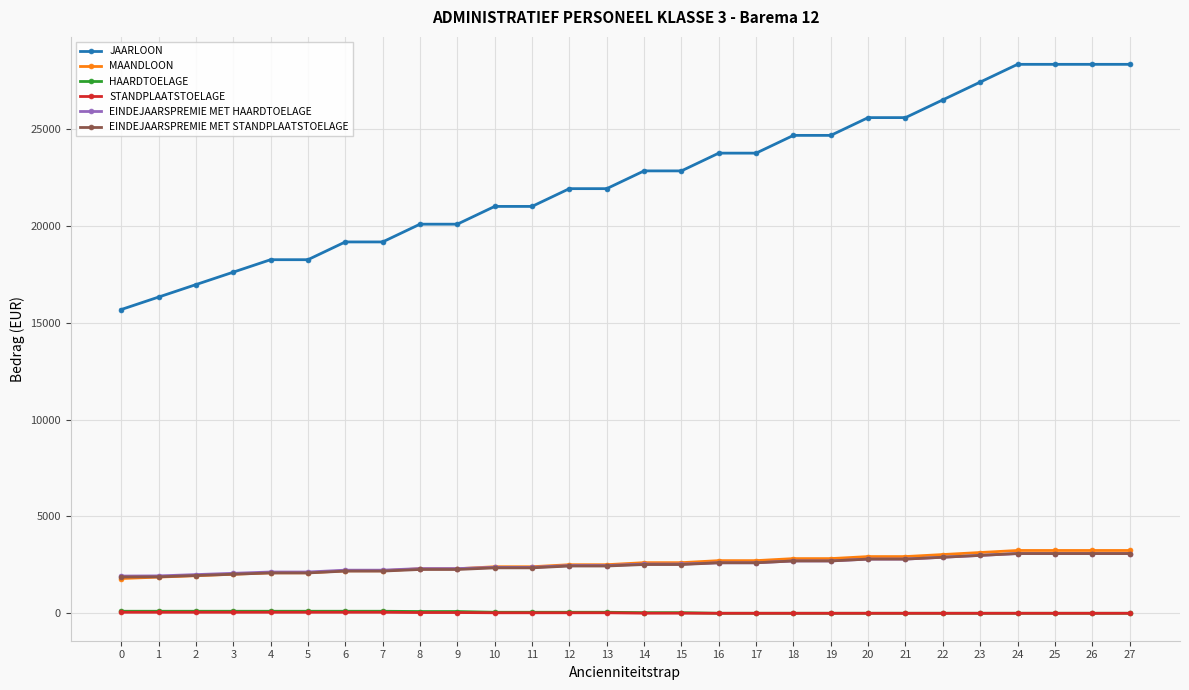

What is the difference between the maximum and minimum values in the STANDPLAATSTOELAGE series?

52.2